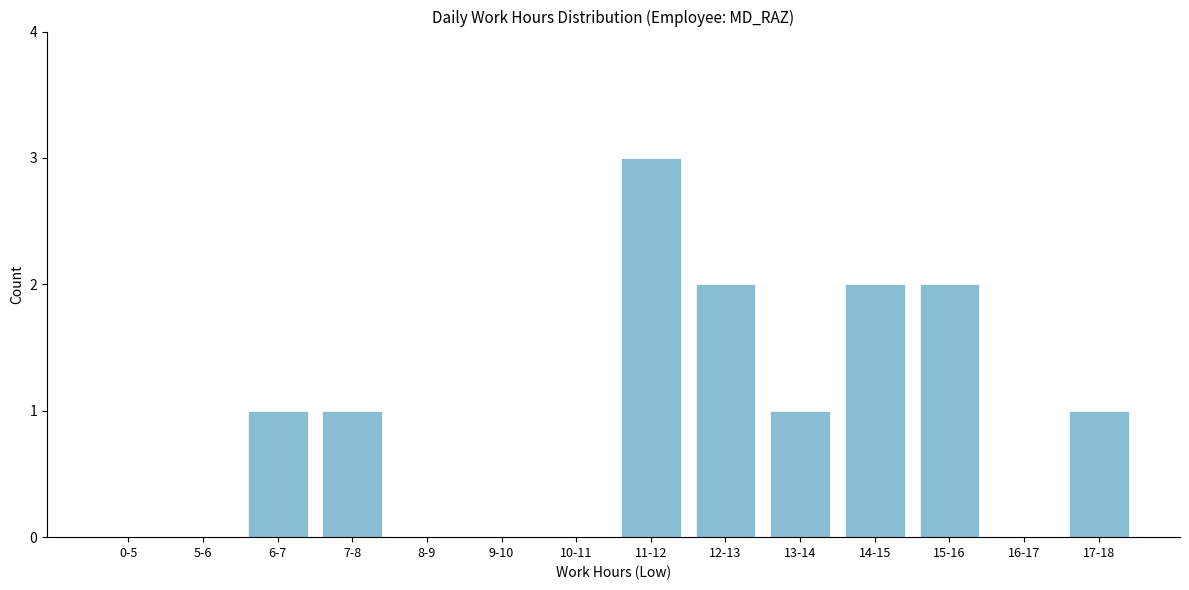

Reading left to right, list all the values displayed in this chart.

0-5=0	5-6=0	6-7=1	7-8=1	8-9=0	9-10=0	10-11=0	11-12=3	12-13=2	13-14=1	14-15=2	15-16=2	16-17=0	17-18=1